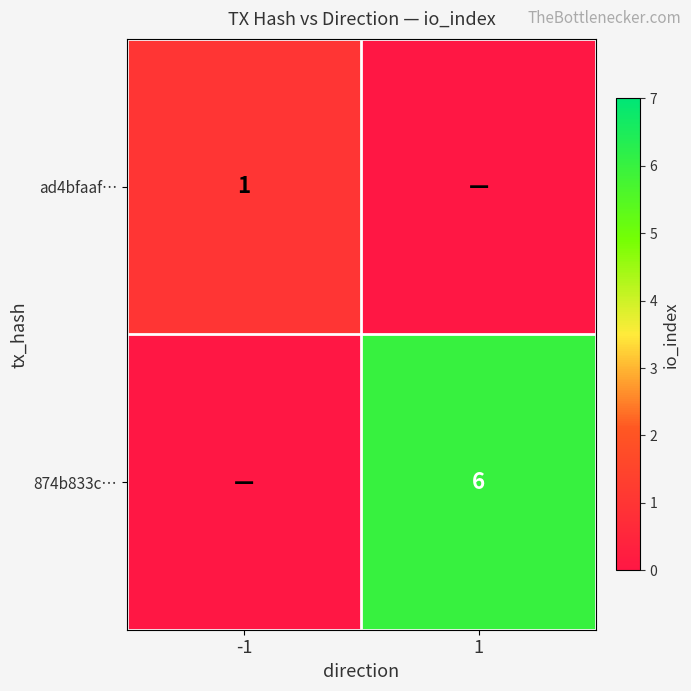

Is it true that ad4bfaaf… equals 0 at -1?

False